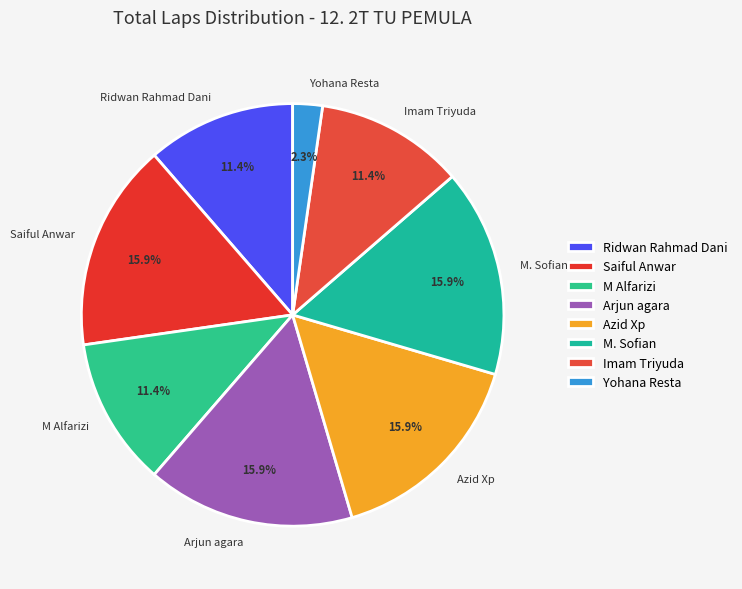

How many segments does this pie chart have?

8